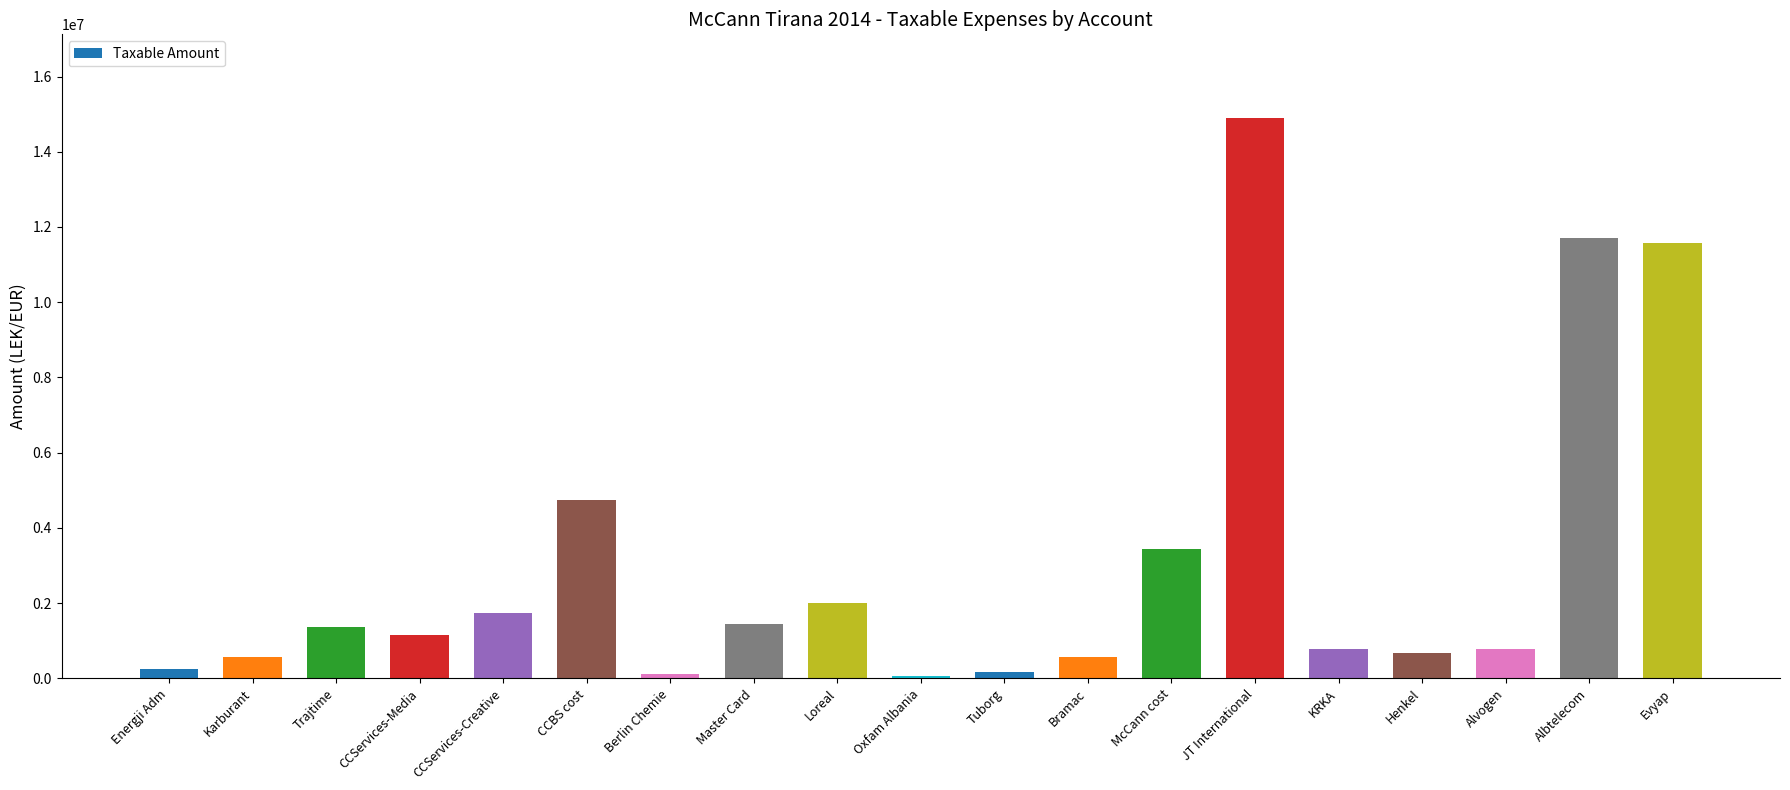

Does the chart contain any negative values?

No